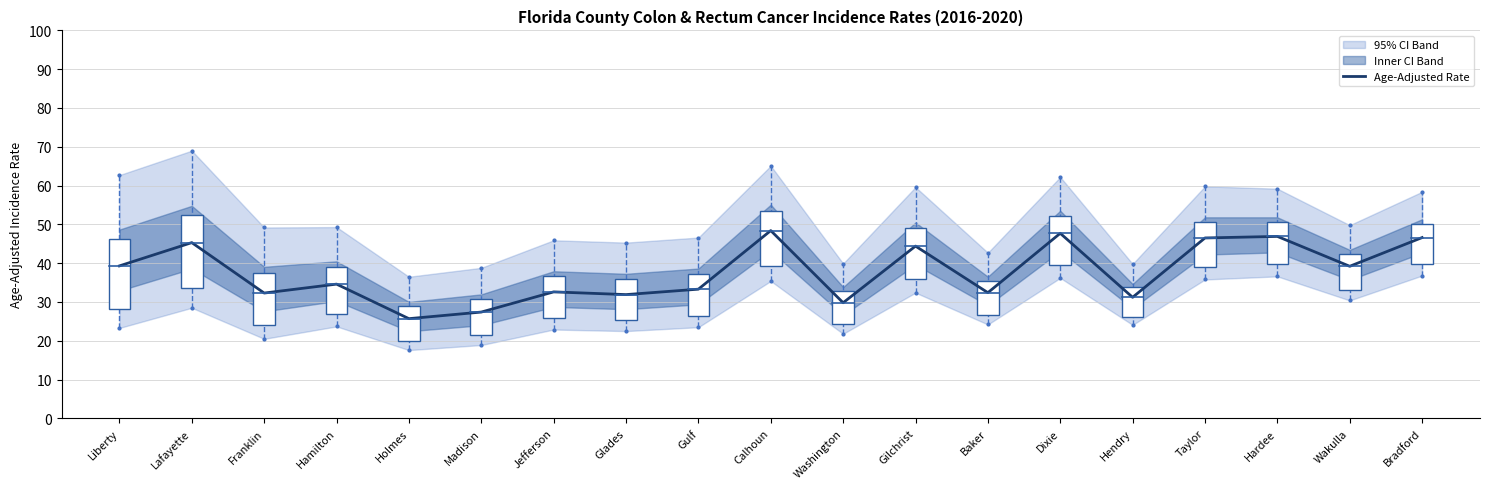

What is the difference between the maximum and minimum values?

22.7